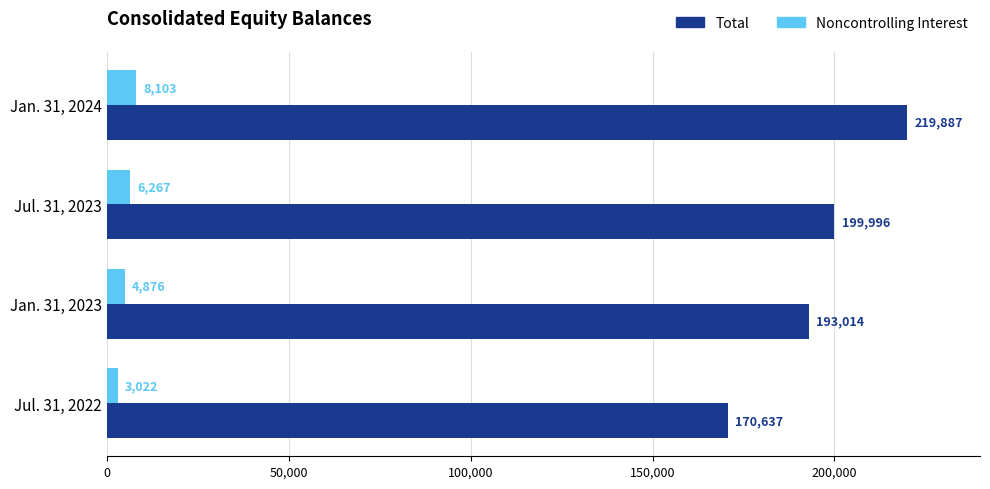

What is the difference between the highest and lowest values at Jul. 31, 2022?

167615